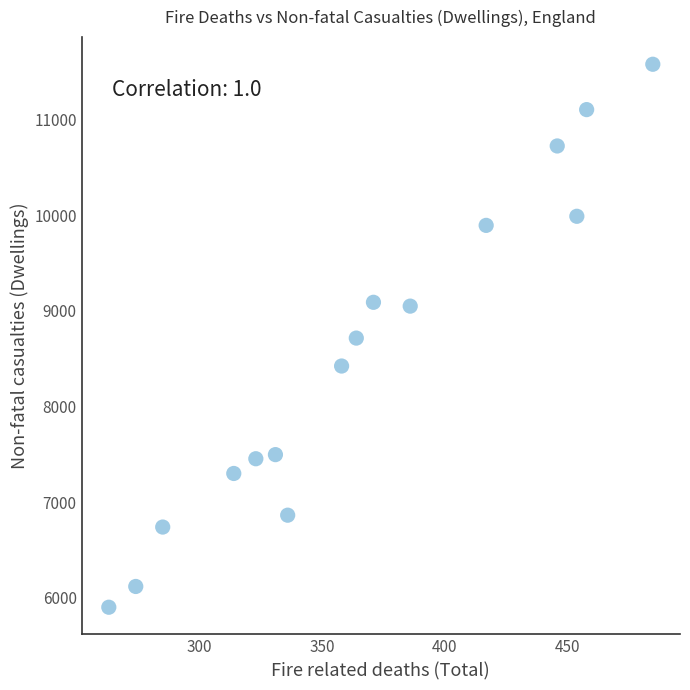

What is the range of X values (max minus min)?

222